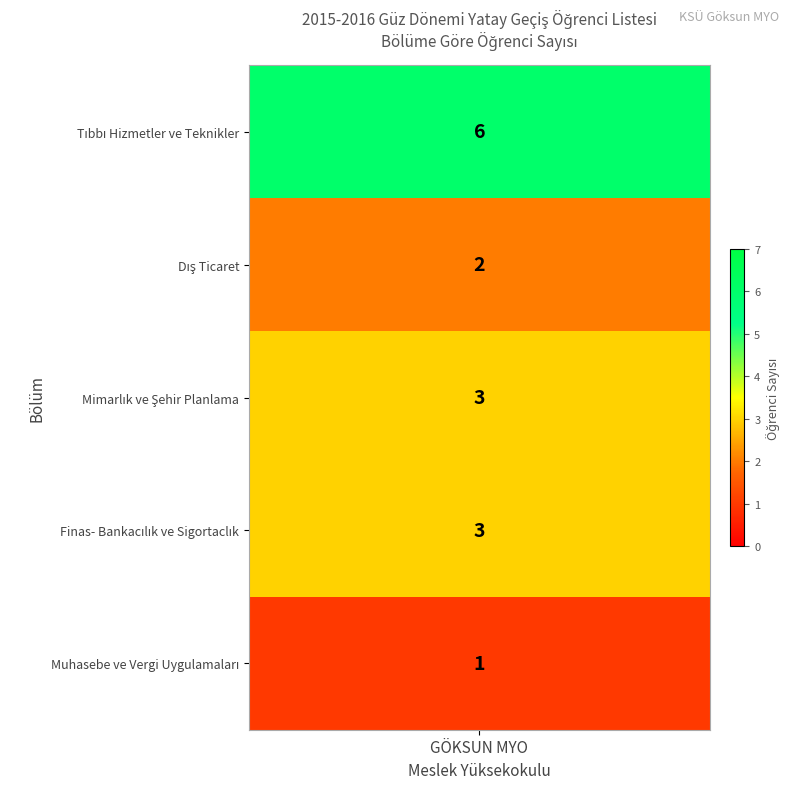

How many data points are less than 3?

2